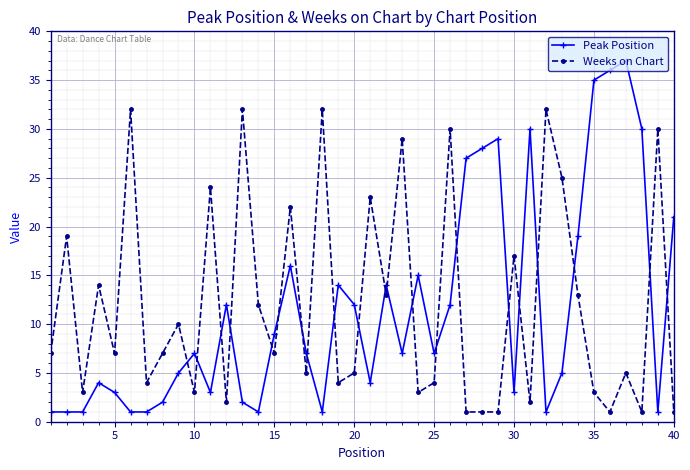

What is the minimum value shown in the chart?

1